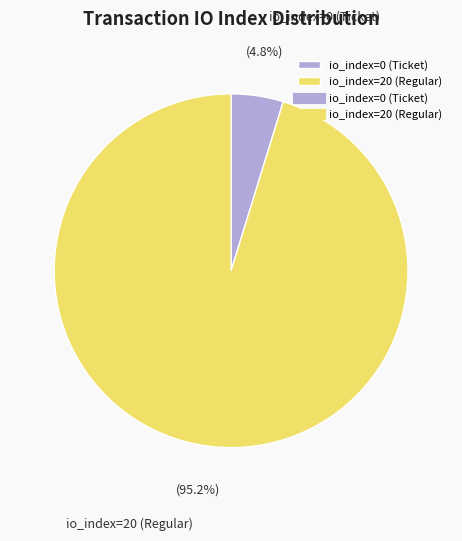

To the nearest percent, what is the difference between the io_index=20 (Regular) and io_index=0 (Ticket) slice percentages?

90%